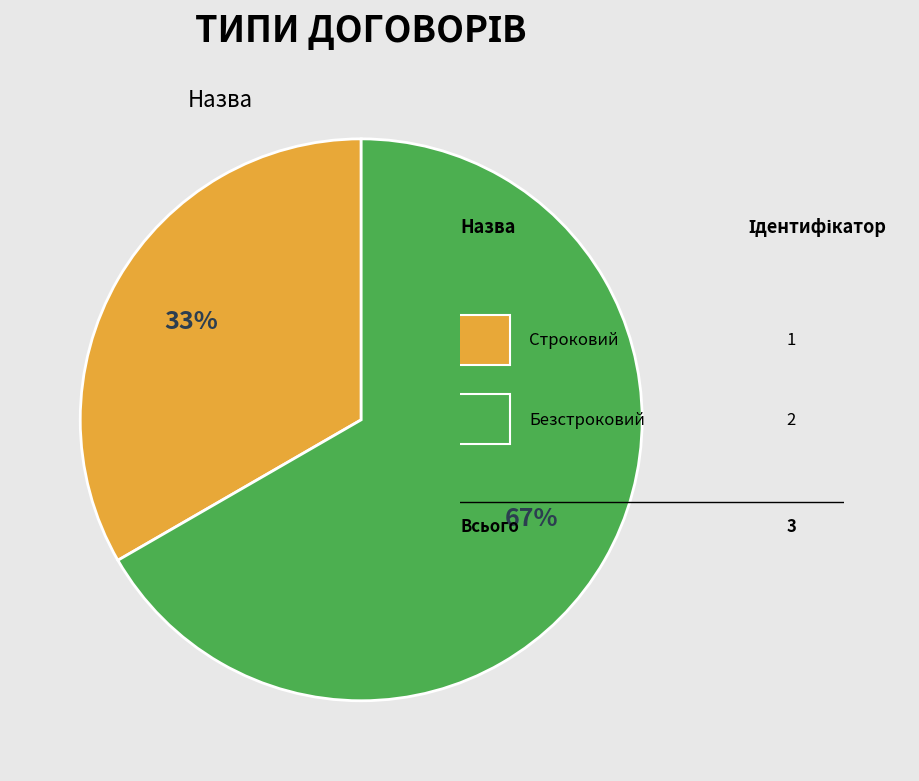

To the nearest percent, what is the average slice percentage?

50%